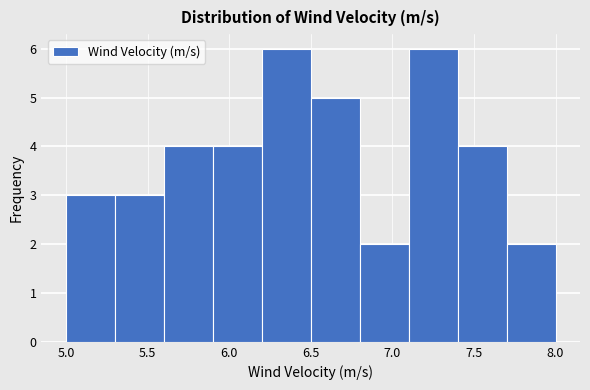

How tall is the bar that spans 6.8 to 7.1 on the x-axis? The values are not printed on the chart, so give them approximately, as read against the axis.

2